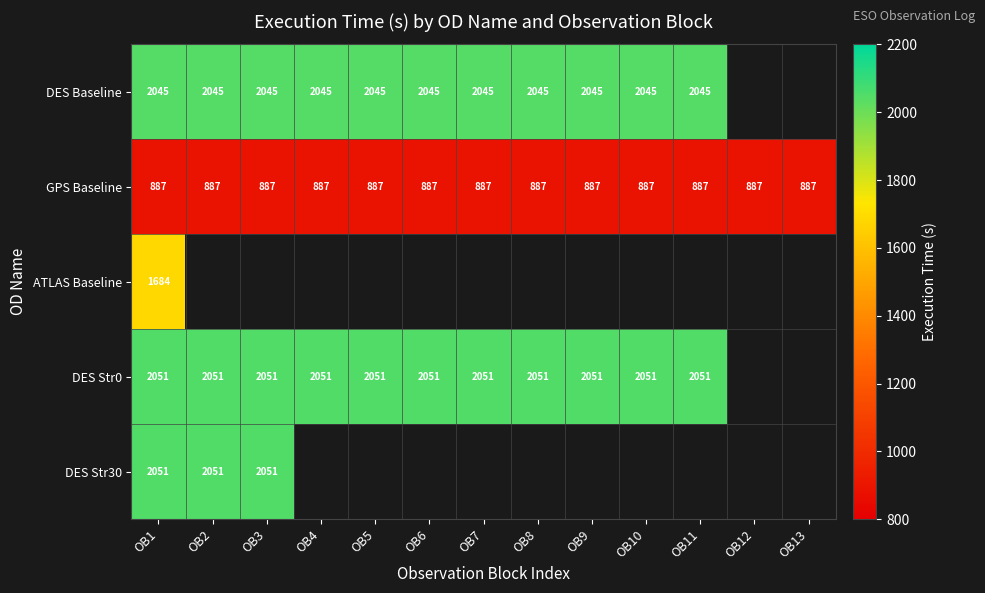

At which category is the sum across all series the highest?

OB1